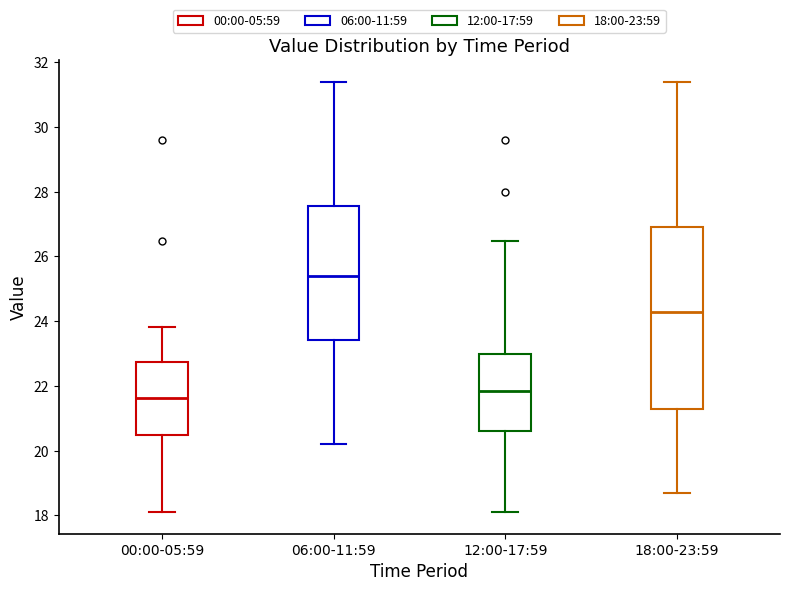

Reading left to right, transcribe this box plot: for each box, give where its median line is, the range the box spans, and where its two whiskers end, as read against the y-axis. The values are not printed on the chart, so give them approximately, as read against the axis.

00:00-05:59: median 21.6, box 20.6 to 22.8, whiskers 18.2 to 23.8
06:00-11:59: median 25.4, box 23.4 to 27.6, whiskers 20.2 to 31.4
12:00-17:59: median 21.8, box 20.6 to 23.0, whiskers 18.2 to 26.4
18:00-23:59: median 24.2, box 21.2 to 27.0, whiskers 18.8 to 31.4